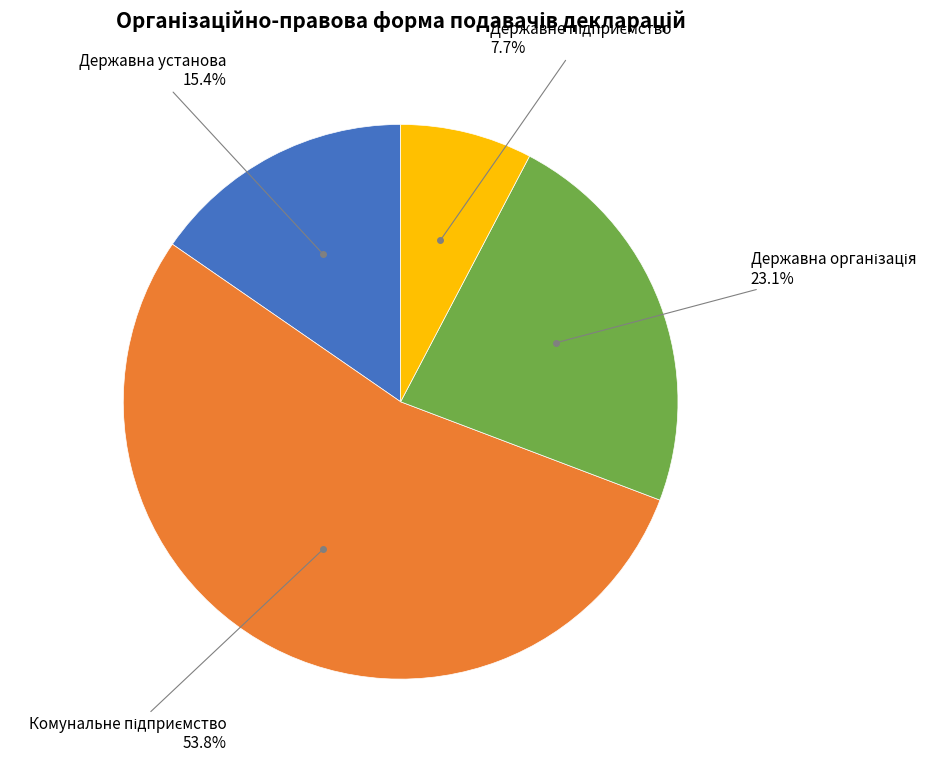

Does any single category account for the majority?

Yes